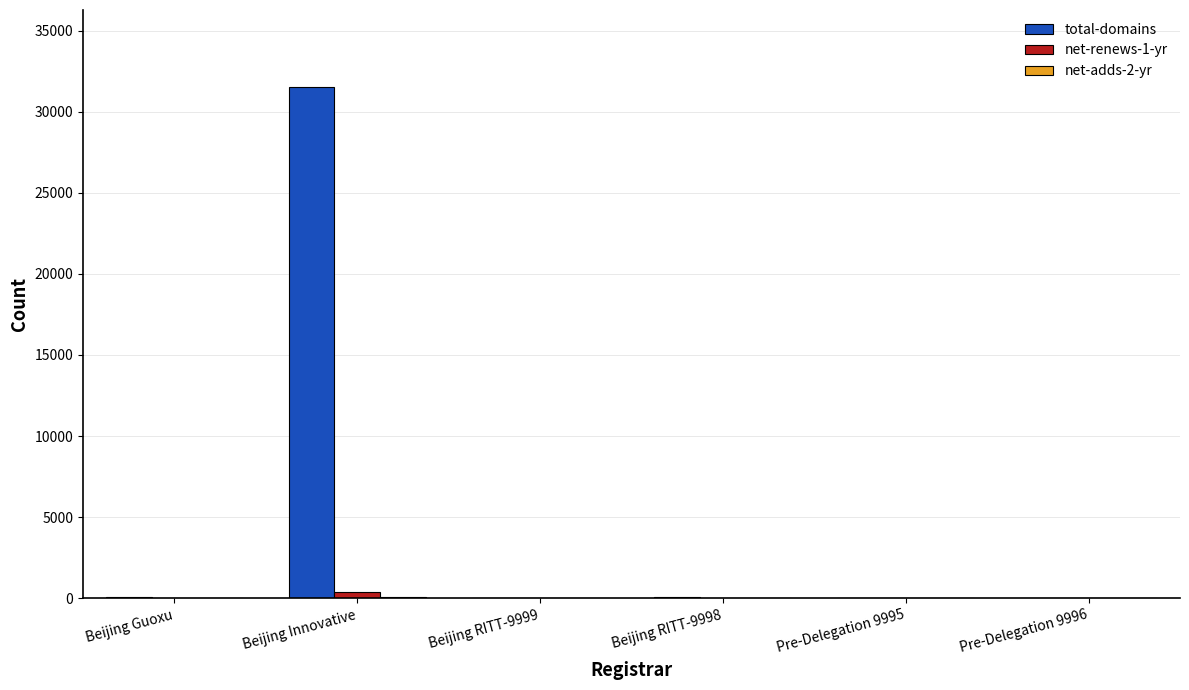

Are the bars horizontal?

No